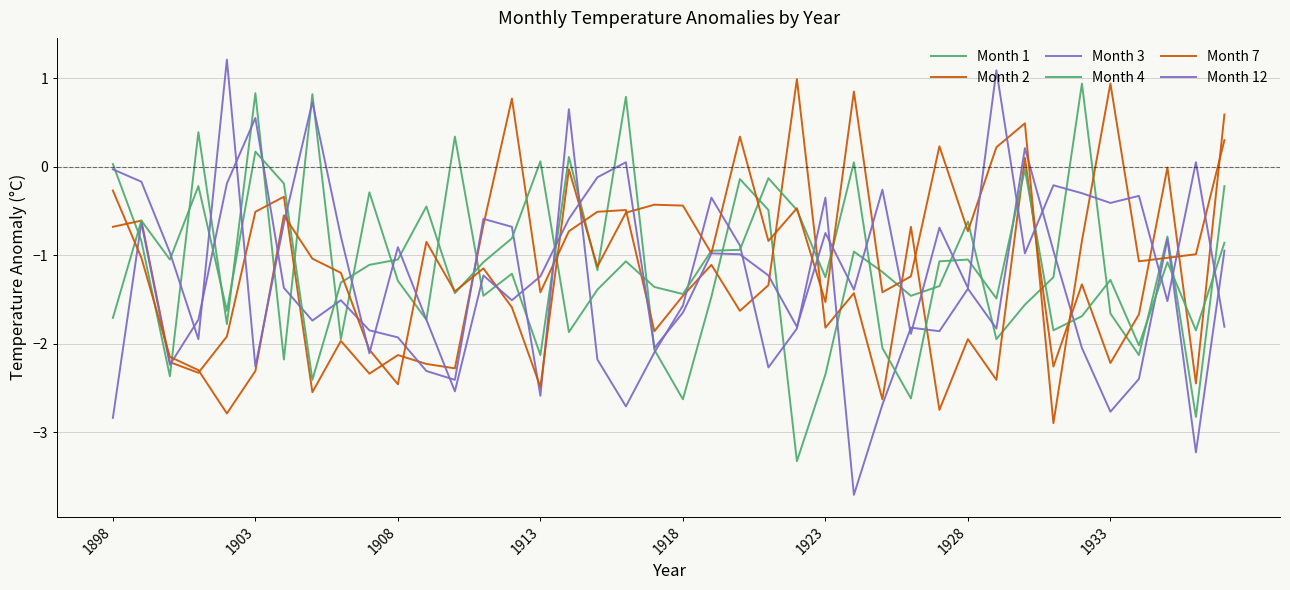

Reading right to left, extract all data points from this chart.

Month 1: -0.2	-2.8	-0.8	-2.1	-1.7	0.9	-1.2	-1.6	-1.9	-0.6	-1.4	-1.5	-1.2	-1.0	-2.4	-3.3	-0.5	-0.1	-1.5	-2.6	-2.1	0.8	-1.2	0.1	-2.1	-1.2	-1.5	0.3	-1.7	-1.3	-0.3	-1.9	0.8	-2.2	0.8	-1.8	0.4	-2.4	-0.8	0.0
Month 2: 0.6	-2.5	-0.0	-1.7	-2.2	-1.3	-2.3	0.1	-2.4	-1.9	-2.8	-0.7	-2.6	-1.4	-1.8	1.0	-1.3	-1.6	-1.1	-1.5	-1.9	-0.5	-0.5	-0.7	-1.4	0.8	-0.7	-2.3	-2.2	-2.1	-2.3	-2.0	-2.5	-0.3	-0.5	-1.9	-2.3	-2.2	-0.6	-0.7
Month 3: -0.9	-3.2	-0.8	-2.4	-2.8	-2.0	-0.9	0.2	-1.8	-1.4	-1.9	-1.8	-2.7	-3.7	-0.3	-1.8	-2.3	-0.9	-0.3	-1.6	-2.1	-2.7	-2.2	0.7	-2.6	-0.7	-0.6	-2.4	-2.3	-1.9	-1.9	-1.5	-1.7	-1.4	0.6	-0.2	-1.7	-2.2	-0.6	-2.8
Month 4: -0.9	-1.9	-1.1	-2.0	-1.3	-1.7	-1.9	-0.0	-1.5	-1.1	-1.1	-2.6	-2.0	0.1	-1.2	-0.5	-0.1	-0.9	-0.9	-1.4	-1.4	-1.1	-1.4	-1.9	0.1	-0.8	-1.1	-1.4	-0.5	-1.1	-1.1	-1.3	-2.4	-0.2	0.2	-1.6	-0.2	-1.1	-0.6	-1.7
Month 7: 0.3	-1.0	-1.0	-1.1	0.9	-0.8	-2.9	0.5	0.2	-0.7	0.2	-1.2	-1.4	0.8	-1.5	-0.5	-0.8	0.3	-1.0	-0.4	-0.4	-0.5	-1.1	-0.0	-2.5	-1.6	-1.1	-1.4	-0.8	-2.5	-2.1	-1.2	-1.0	-0.6	-2.3	-2.8	-2.3	-2.1	-1.0	-0.3
Month 12: -1.8	0.1	-1.5	-0.3	-0.4	-0.3	-0.2	-1.0	1.1	-1.4	-0.7	-1.9	-0.3	-1.4	-0.8	-1.8	-1.2	-1.0	-1.0	-1.6	-2.0	0.1	-0.1	-0.6	-1.2	-1.5	-1.2	-2.5	-1.7	-0.9	-2.1	-0.8	0.7	-0.6	-2.3	1.2	-1.9	-1.0	-0.2	-0.0